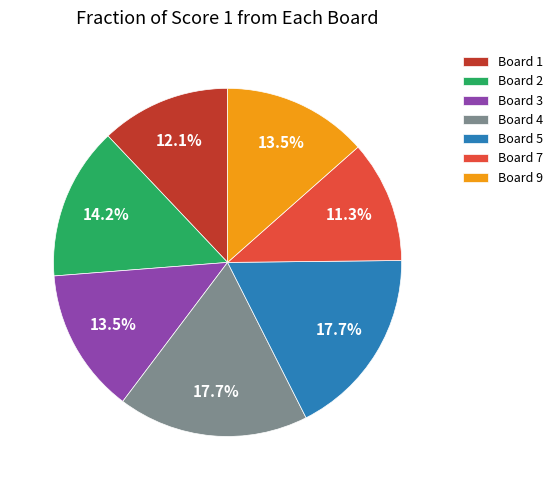

How many slices are in this pie chart?

7